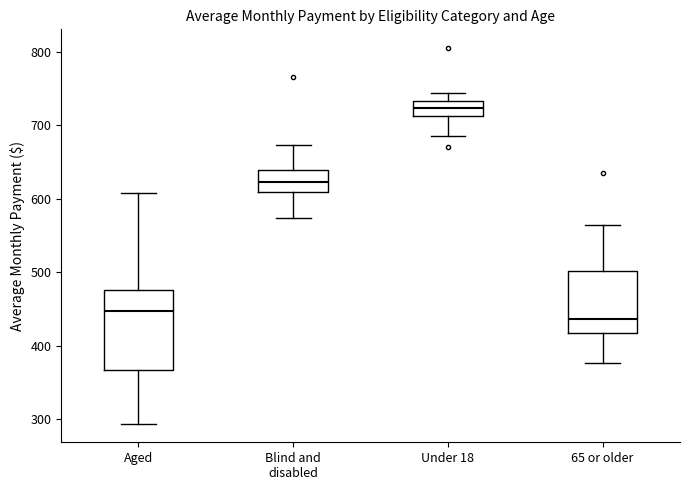

Reading left to right, read every box against the y-axis: the position of its median line, the range the box covers, and the ends of its whiskers. The values are not printed on the chart, so give them approximately, as read against the axis.

Aged: median 450, box 370 to 480, whiskers 290 to 610
Blind and disabled: median 620, box 610 to 640, whiskers 570 to 670
Under 18: median 720, box 710 to 730, whiskers 690 to 740
65 or older: median 440, box 420 to 500, whiskers 380 to 560